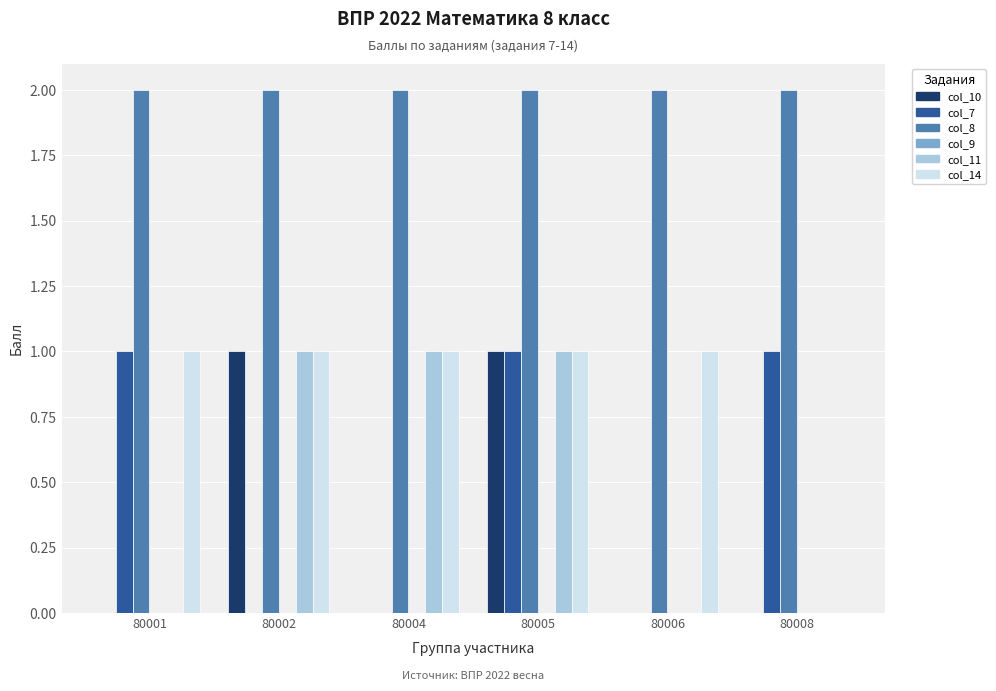

At which category is the sum across all series the highest?

80005